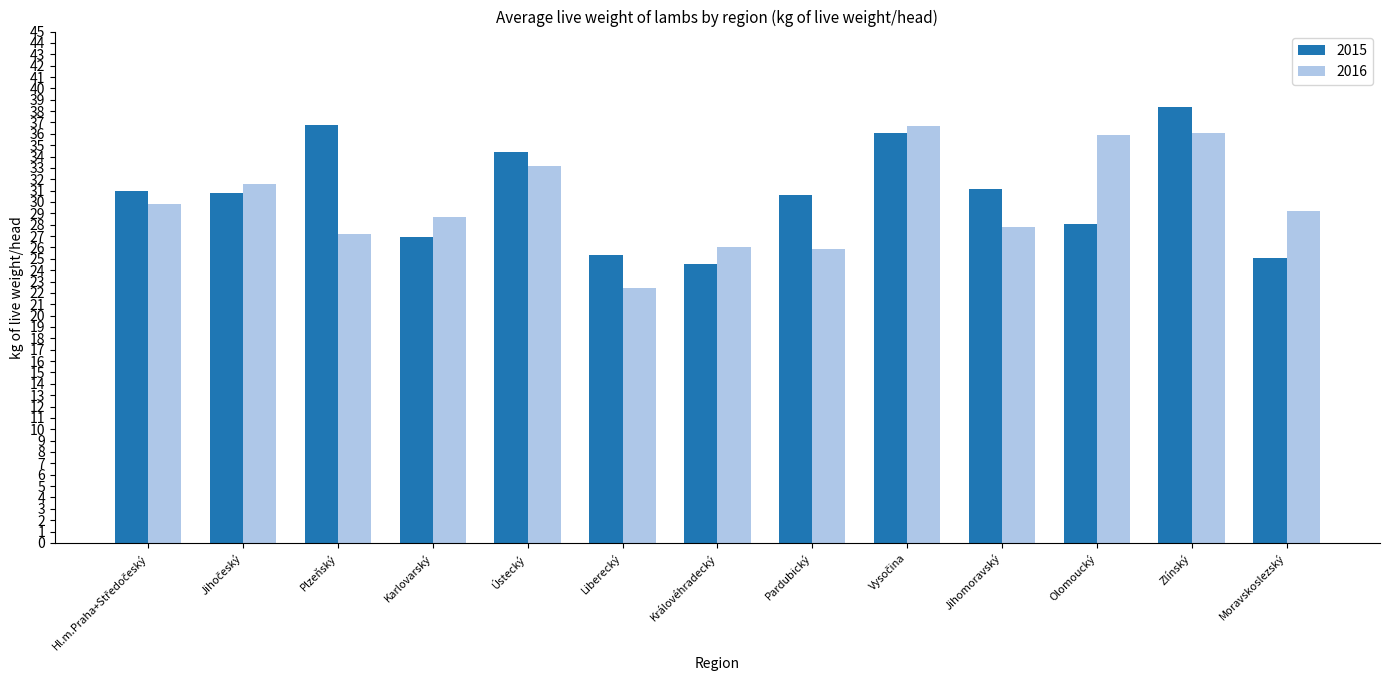

What is the value of the 2016 bar at the 6th from the left?

22.4